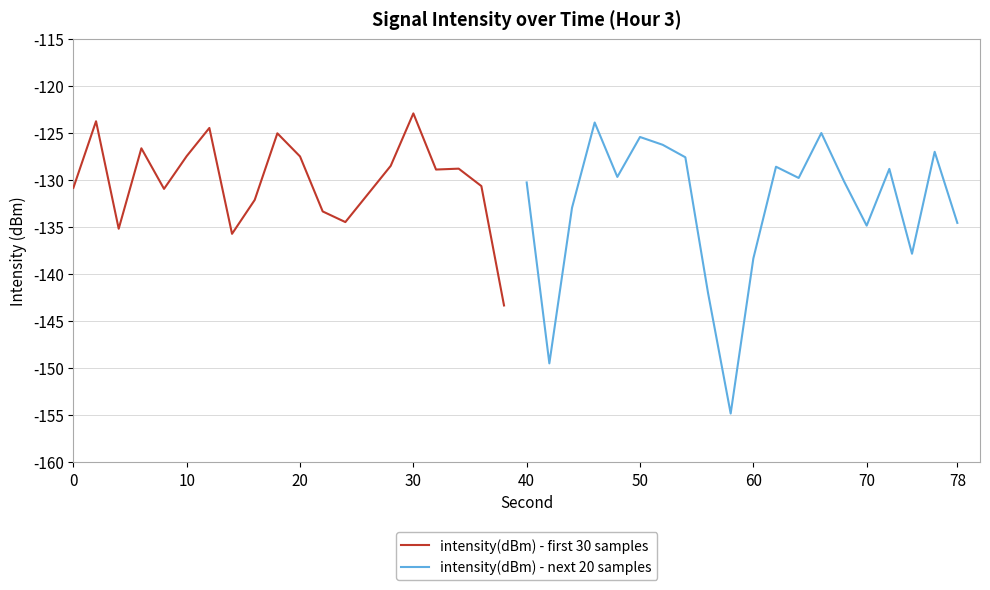

Is it true that intensity(dBm) - first 30 samples equals -127.5 at 20?

True